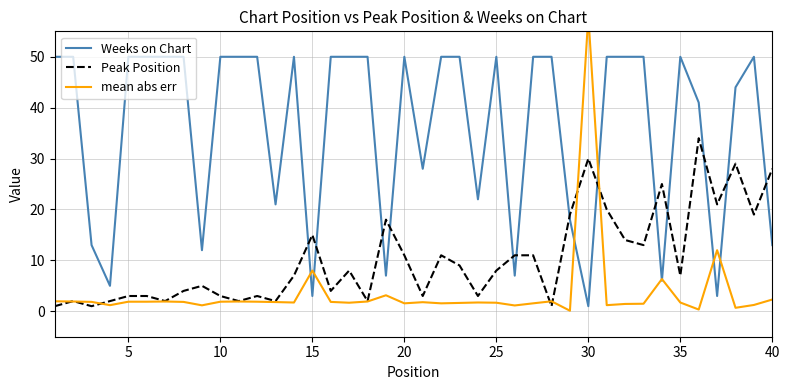

True or false: Peak Position has a value of 3 at 5.

True